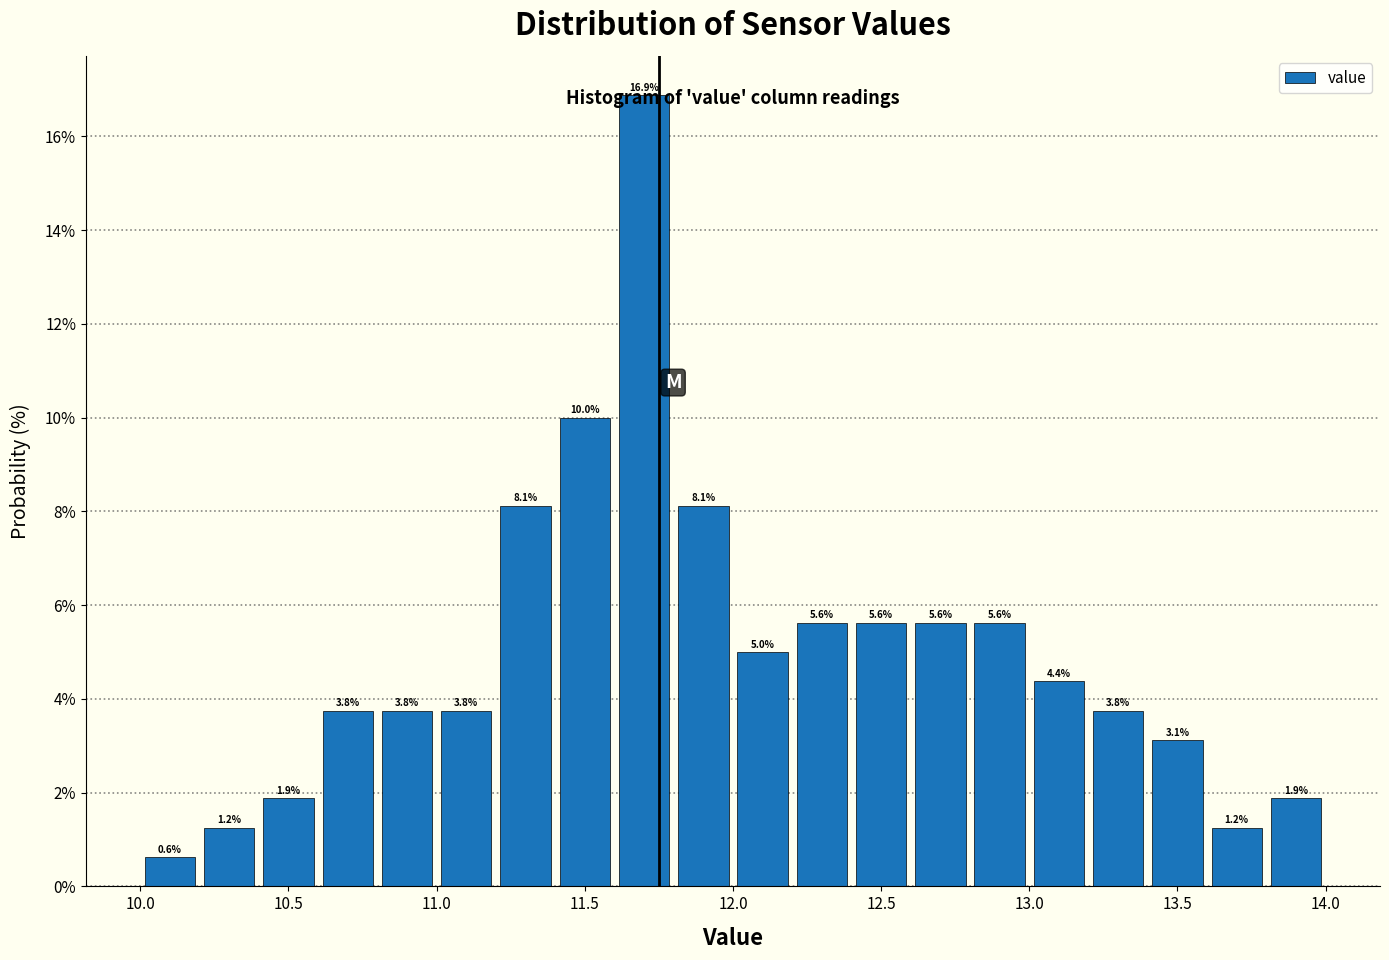

How tall is the bar that spans 13.6 to 13.8 on the x-axis?

1.2